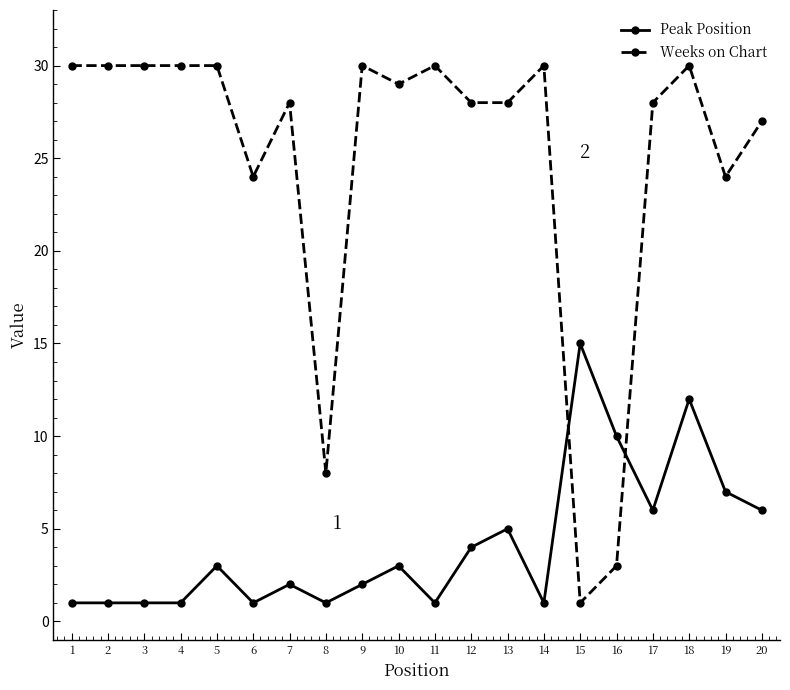

Is it true that Peak Position equals 1 at 2?

True